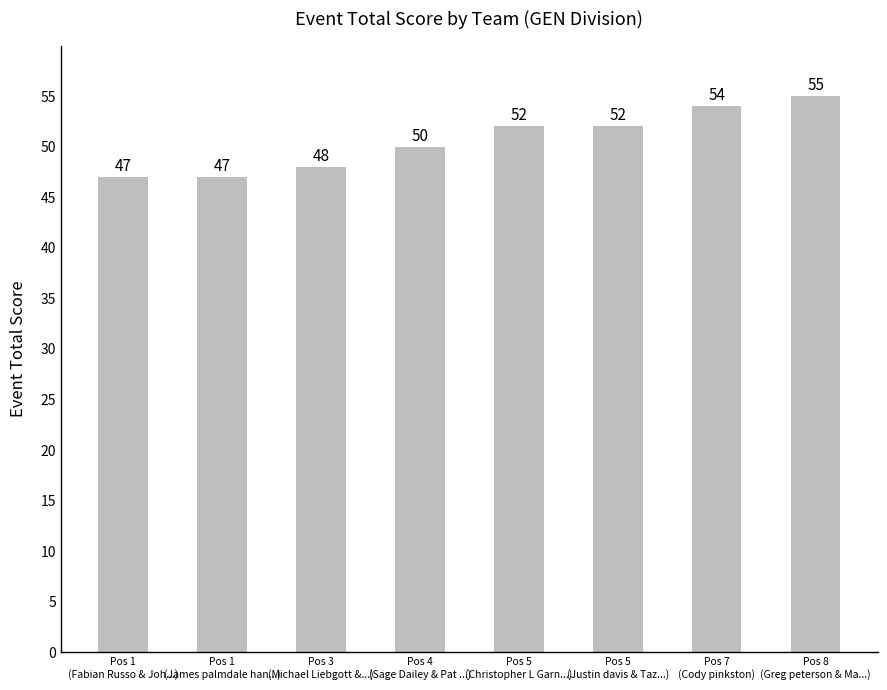

Are the bars grouped side by side (vs. stacked)?

No